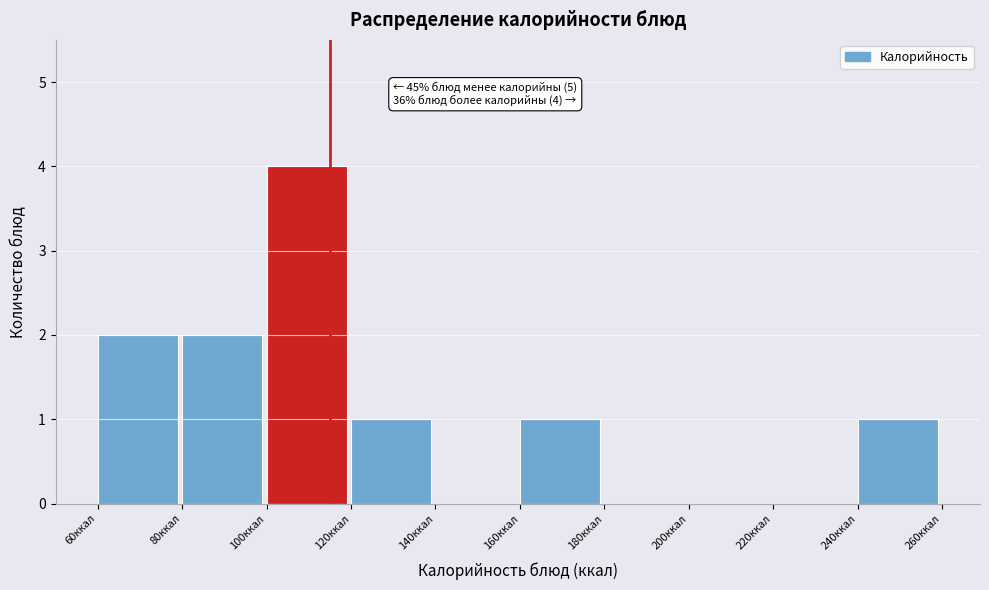

Over which range of the x-axis is the bar tallest?

100 to 120